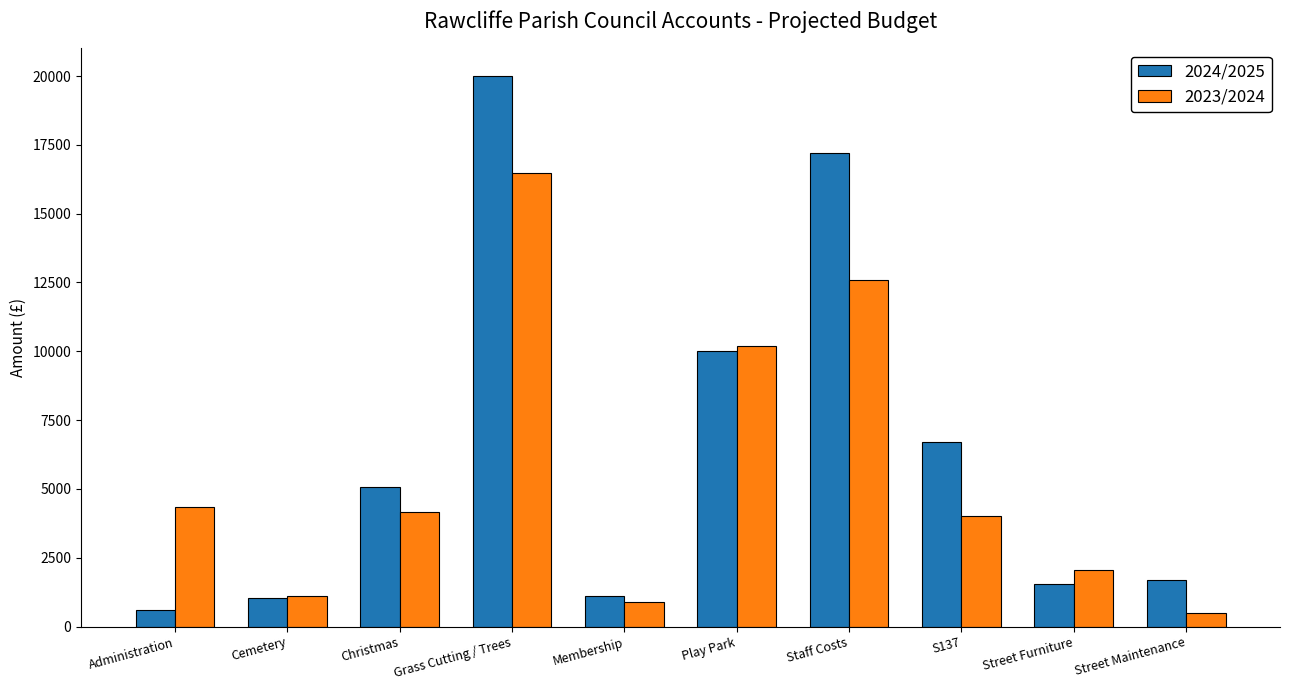

At how many categories does at least one series exceed 7933?

3